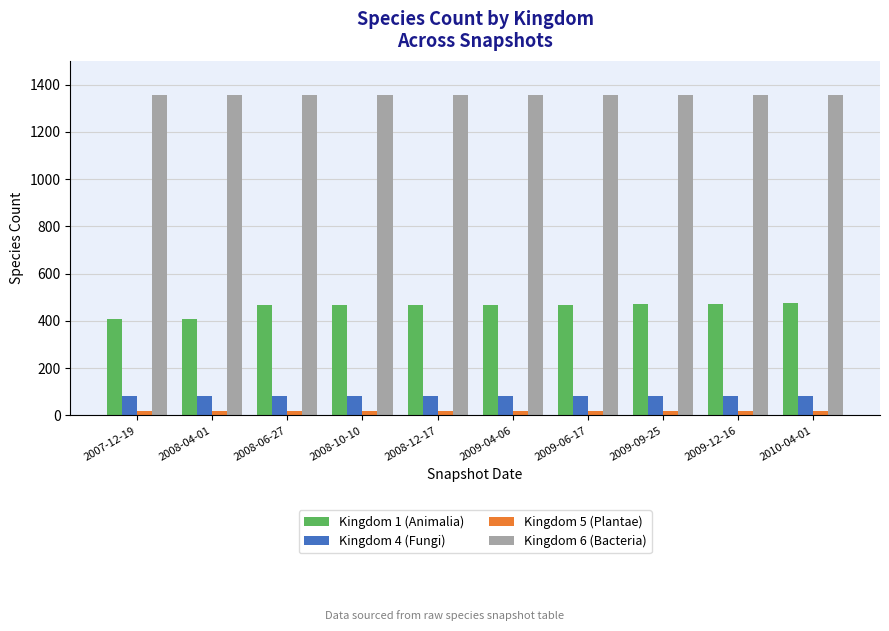

The value of Kingdom 1 (Animalia) at 2009-04-06 is 469. True or false?

True